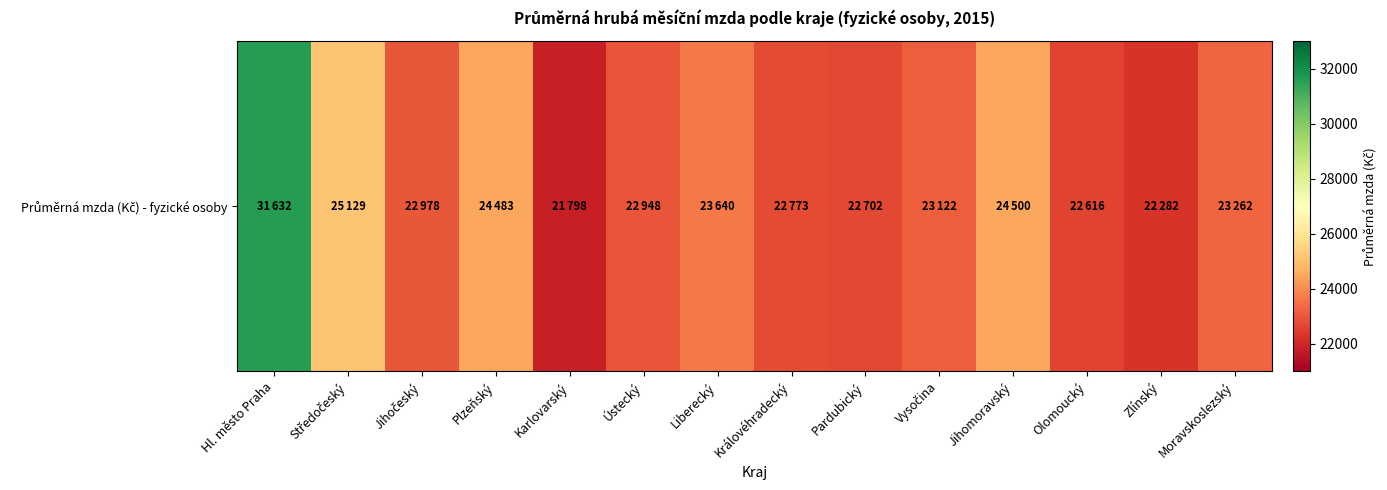

The chart shows a value of 39479 at Liberecký. True or false?

False